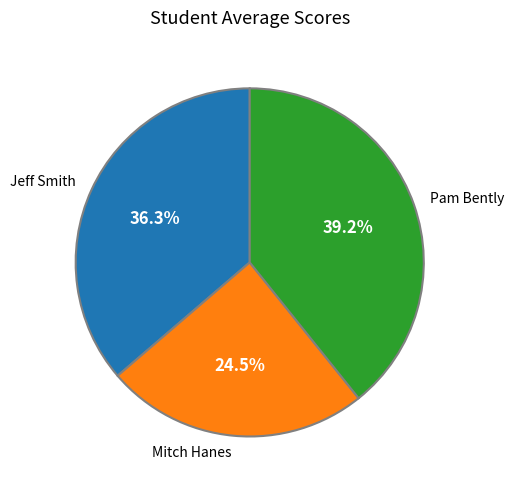

What is the smallest slice in the pie chart?

Mitch Hanes